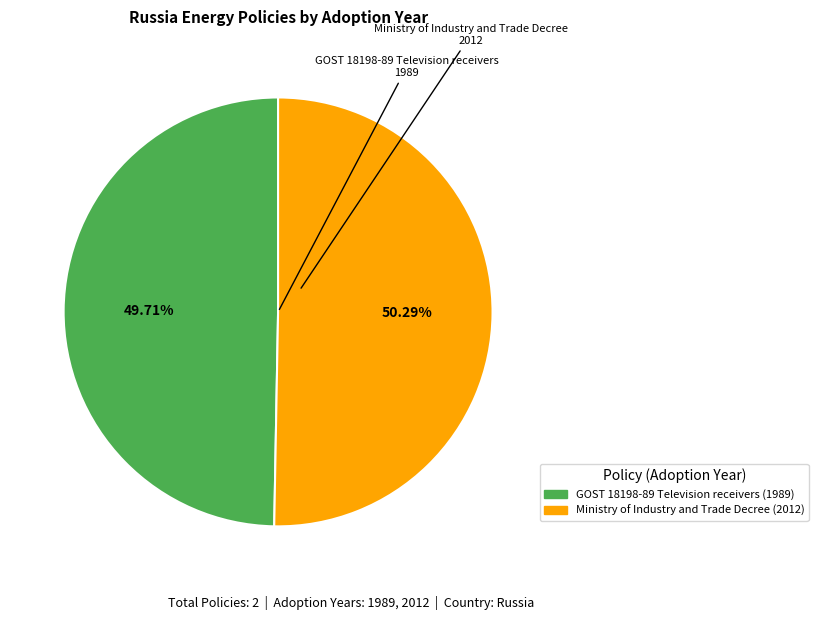

Which category has the biggest portion of the pie?

Ministry of Industry and Trade Decree